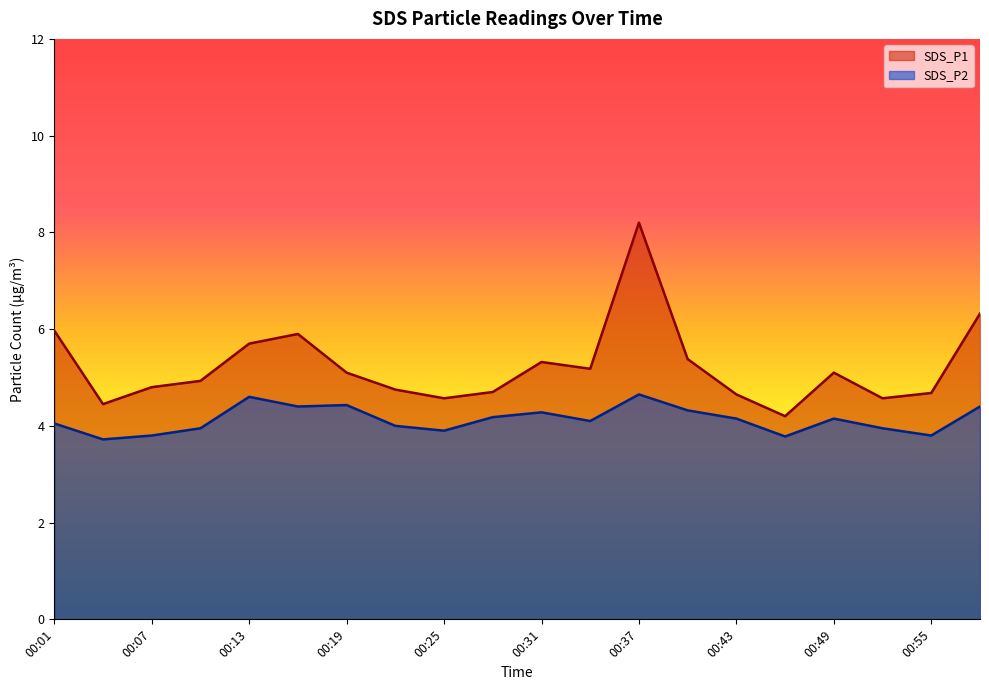

What is the highest value of the SDS_P2 series?

4.7